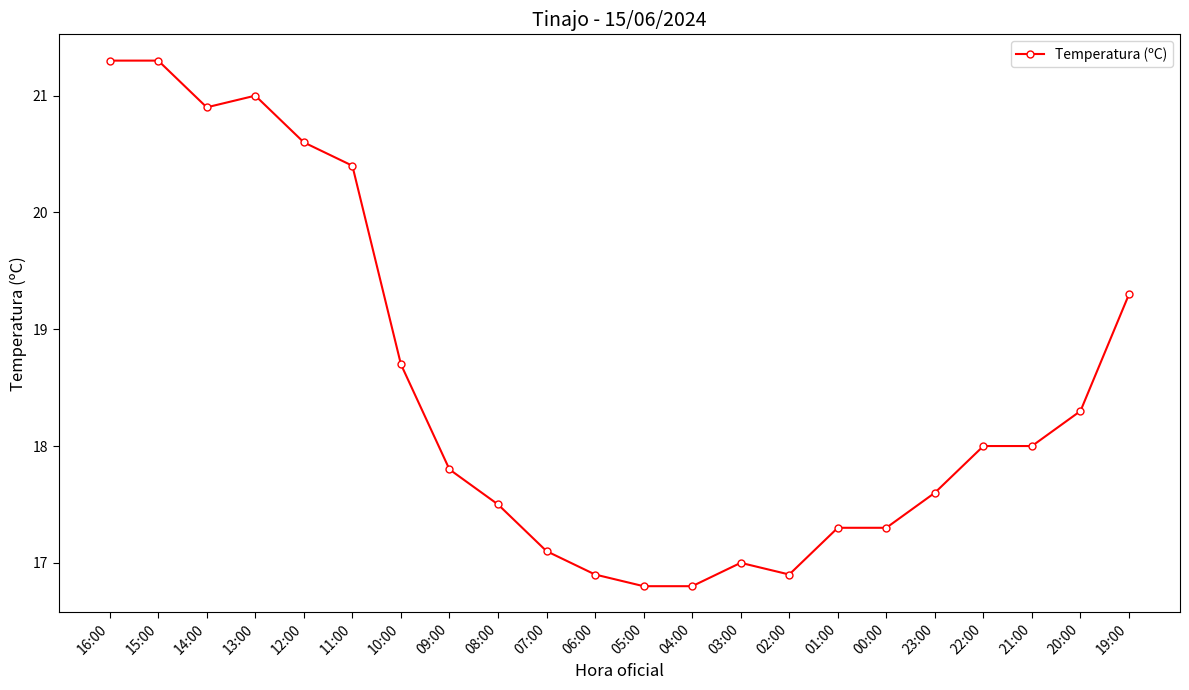

Reading left to right, transcribe all the data shown in this chart.

16:00=21.3	15:00=21.3	14:00=20.9	13:00=21.0	12:00=20.6	11:00=20.4	10:00=18.7	09:00=17.8	08:00=17.5	07:00=17.1	06:00=16.9	05:00=16.8	04:00=16.8	03:00=17.0	02:00=16.9	01:00=17.3	00:00=17.3	23:00=17.6	22:00=18.0	21:00=18.0	20:00=18.3	19:00=19.3